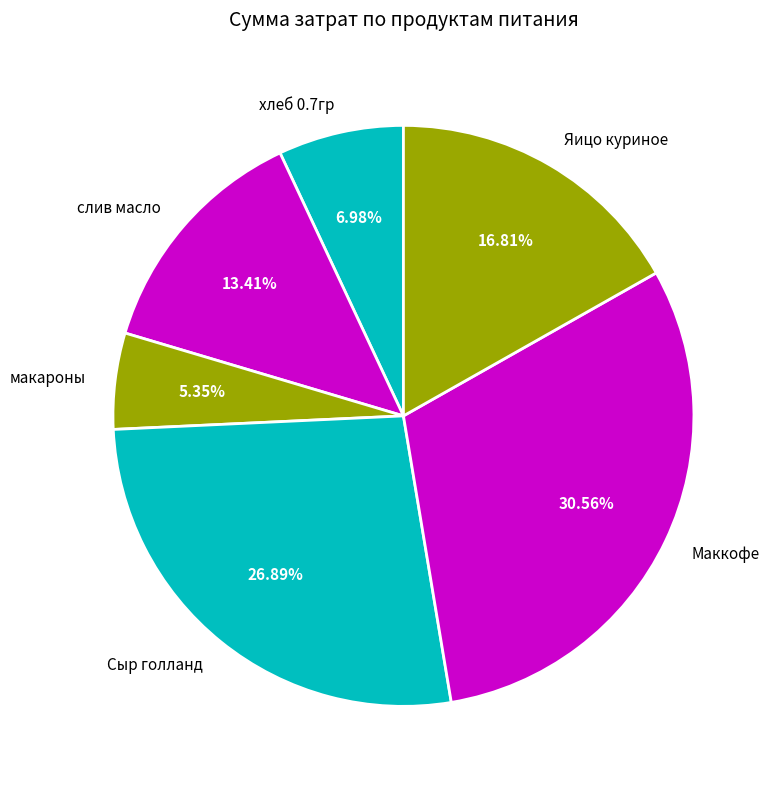

What percentage is the Яицо куриное slice, to the nearest percent?

17%